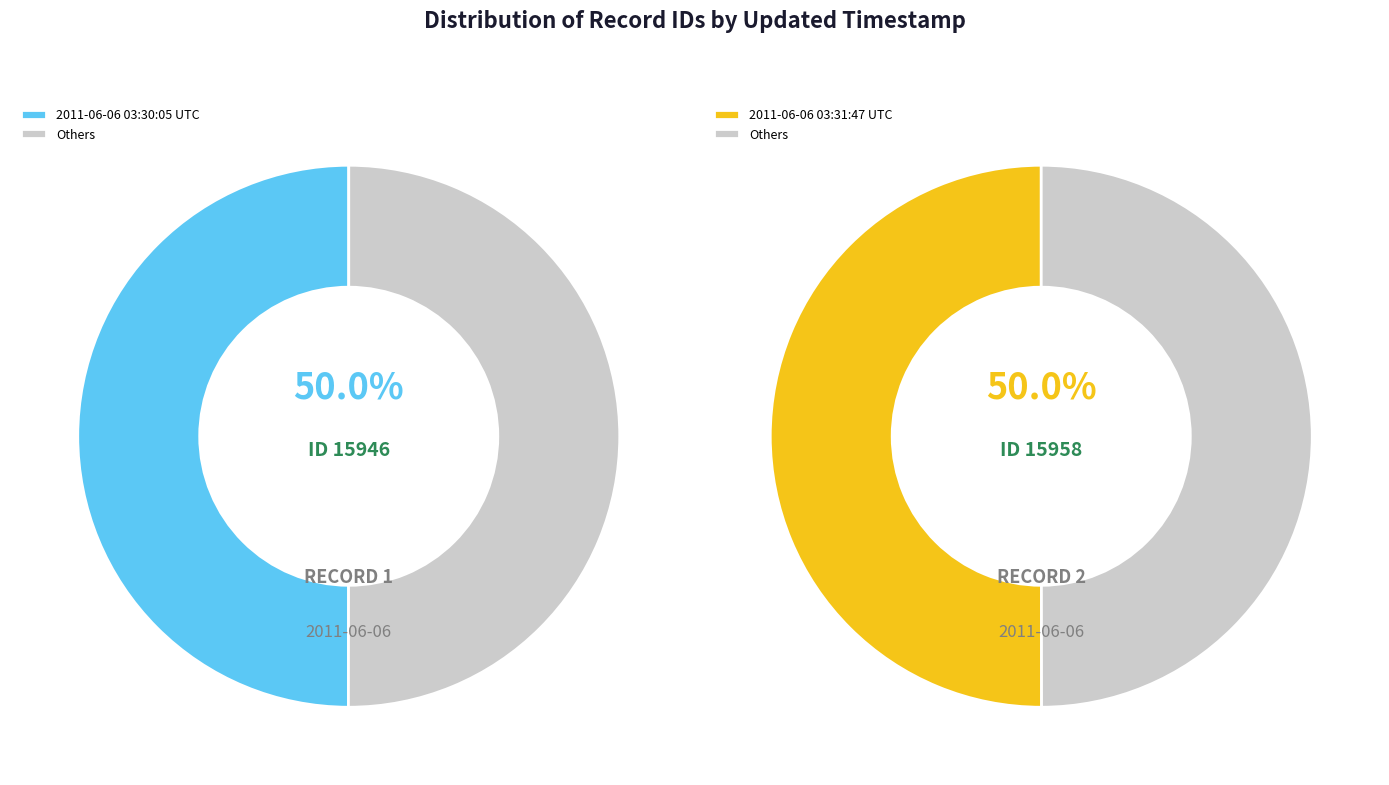

How many segments does this pie chart have?

2